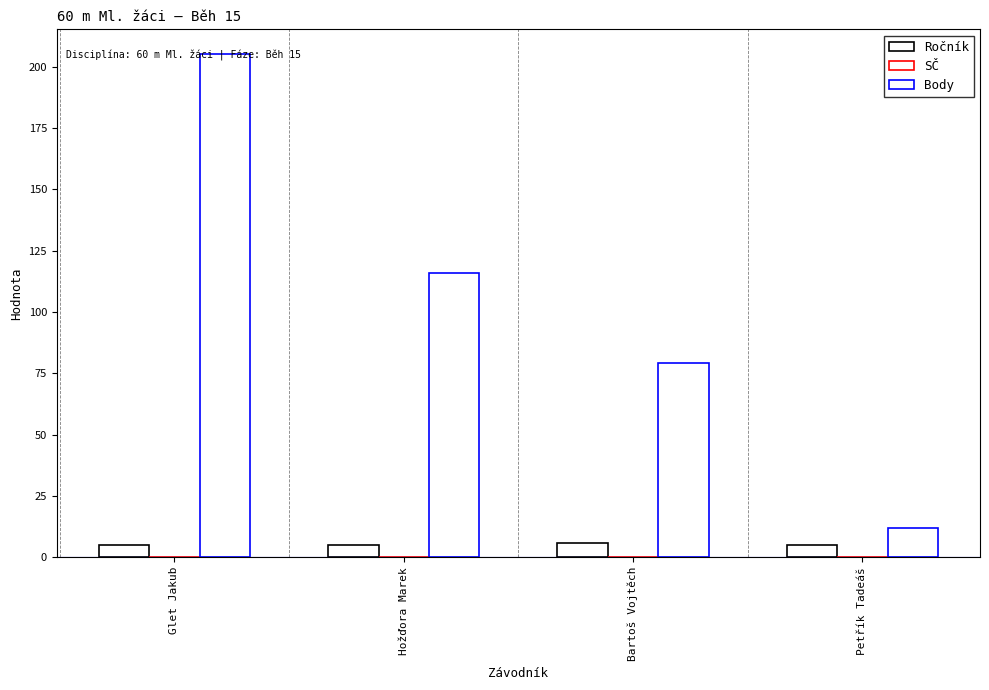

How many values in the Body series are below 116?

2